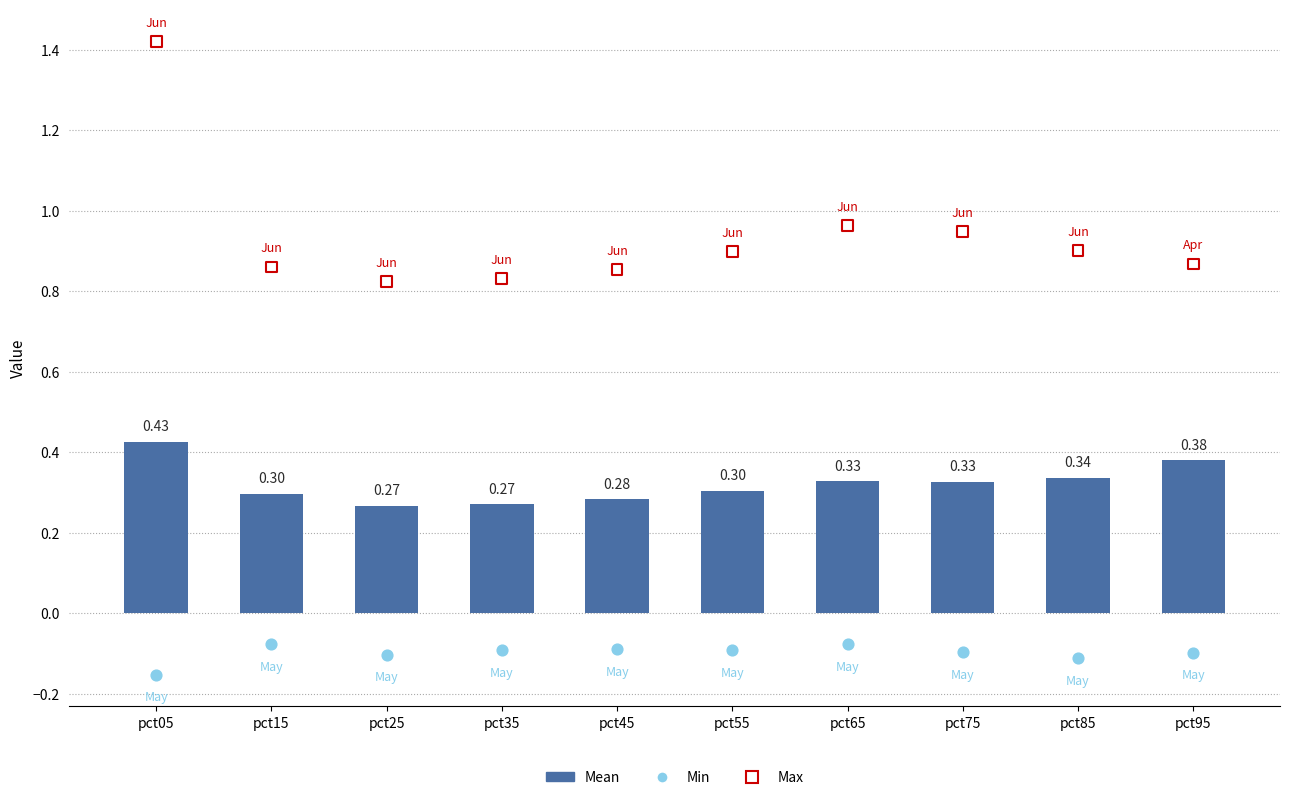

Is the value of Min at pct55 greater than the value of Max at pct25?

No